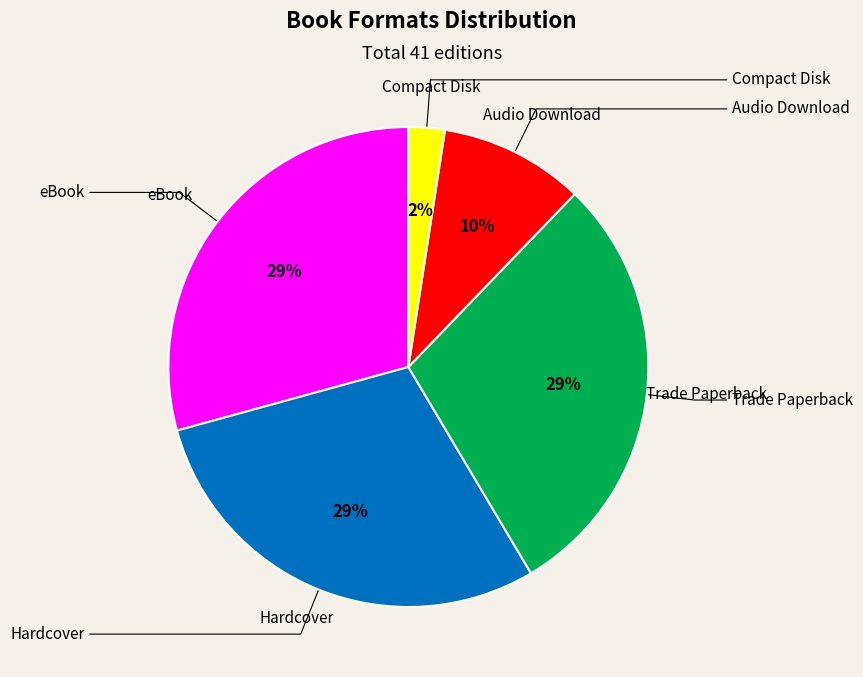

To the nearest percent, what is the difference between the largest and smallest slice percentages?

27%